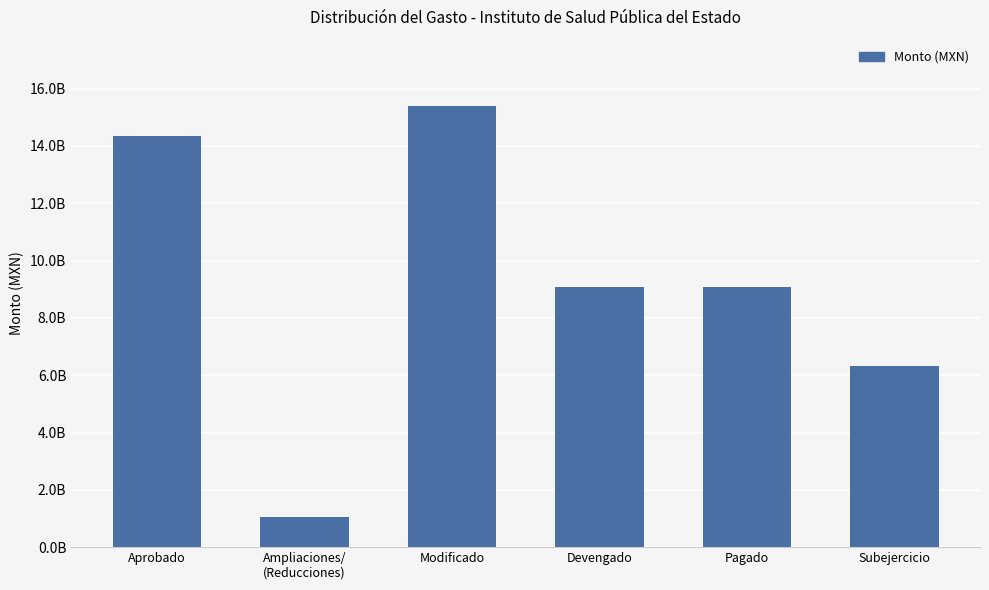

Are the bars horizontal?

No